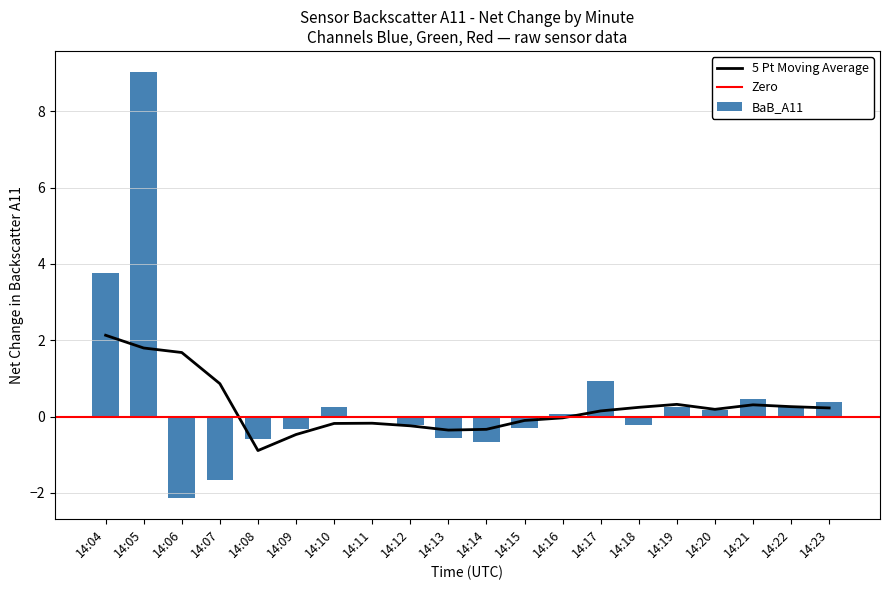

True or false: BaB_A11 has a value of 6.5 at 14:04.

False